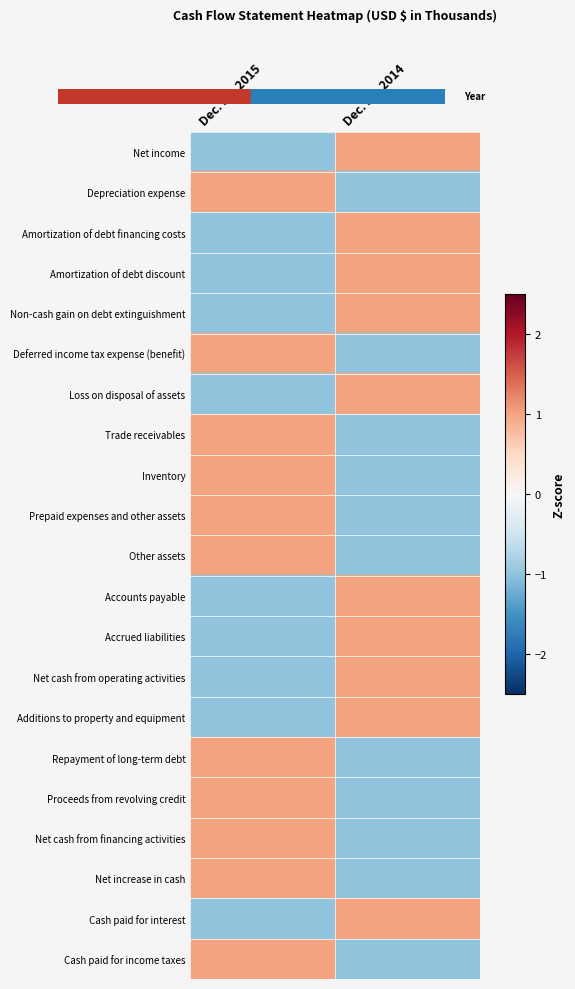

Reading left to right, transcribe all the data shown in this chart.

Net income: Dec. 31, 2015=-1	Dec. 31, 2014=1
Depreciation expense: Dec. 31, 2015=1	Dec. 31, 2014=-1
Amortization of debt financing costs: Dec. 31, 2015=-1	Dec. 31, 2014=1
Amortization of debt discount: Dec. 31, 2015=-1	Dec. 31, 2014=1
Non-cash gain on debt extinguishment: Dec. 31, 2015=-1	Dec. 31, 2014=1
Deferred income tax expense (benefit): Dec. 31, 2015=1	Dec. 31, 2014=-1
Loss on disposal of assets: Dec. 31, 2015=-1	Dec. 31, 2014=1
Trade receivables: Dec. 31, 2015=1	Dec. 31, 2014=-1
Inventory: Dec. 31, 2015=1	Dec. 31, 2014=-1
Prepaid expenses and other assets: Dec. 31, 2015=1	Dec. 31, 2014=-1
Other assets: Dec. 31, 2015=1	Dec. 31, 2014=-1
Accounts payable: Dec. 31, 2015=-1	Dec. 31, 2014=1
Accrued liabilities: Dec. 31, 2015=-1	Dec. 31, 2014=1
Net cash from operating activities: Dec. 31, 2015=-1	Dec. 31, 2014=1
Additions to property and equipment: Dec. 31, 2015=-1	Dec. 31, 2014=1
Repayment of long-term debt: Dec. 31, 2015=1	Dec. 31, 2014=-1
Proceeds from revolving credit: Dec. 31, 2015=1	Dec. 31, 2014=-1
Net cash from financing activities: Dec. 31, 2015=1	Dec. 31, 2014=-1
Net increase in cash: Dec. 31, 2015=1	Dec. 31, 2014=-1
Cash paid for interest: Dec. 31, 2015=-1	Dec. 31, 2014=1
Cash paid for income taxes: Dec. 31, 2015=1	Dec. 31, 2014=-1